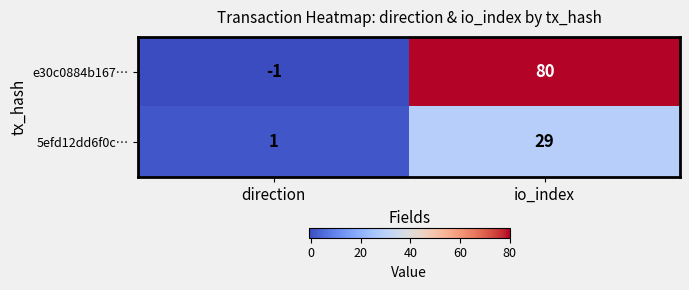

Count the number of data series in this chart.

2